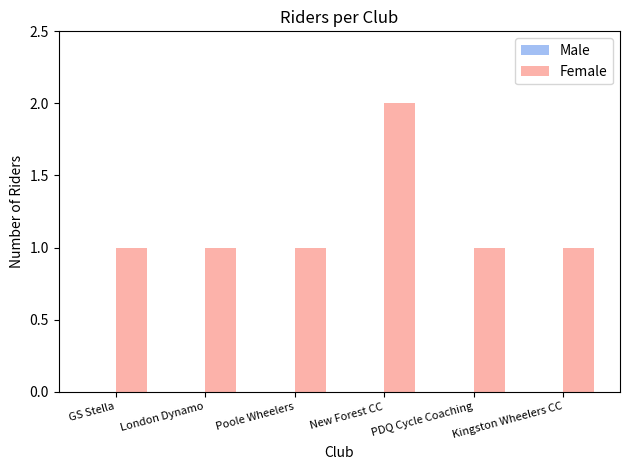

What position from the left is Poole Wheelers?

3